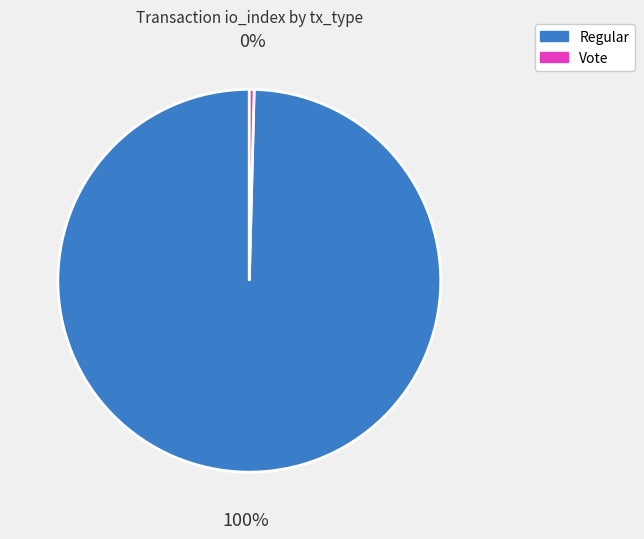

True or false: Vote accounts for 0% of the total.

True